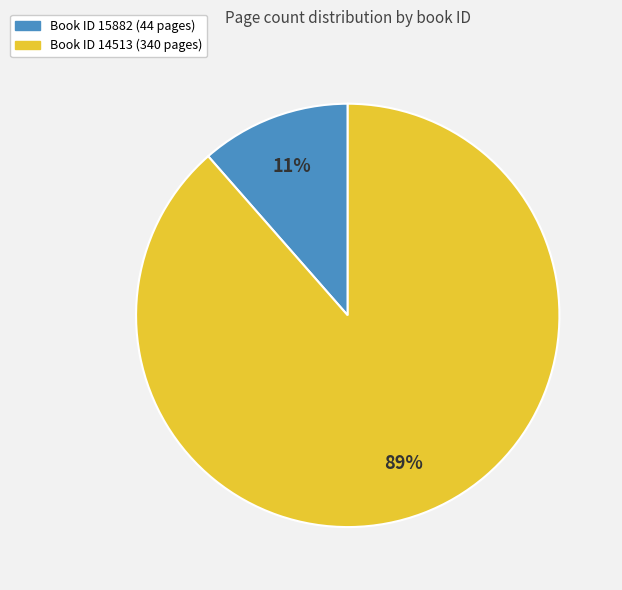

To the nearest percent, what is the average slice percentage?

50%